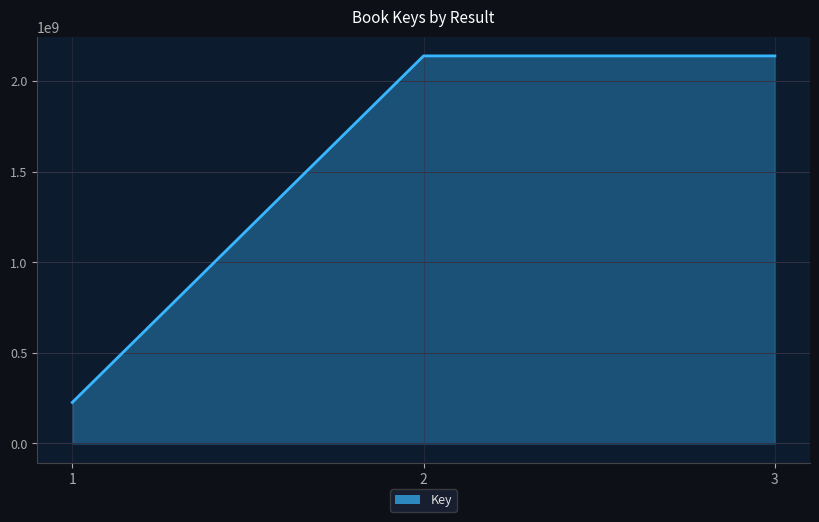

Is it true that the value at 2 is 973655710?

False